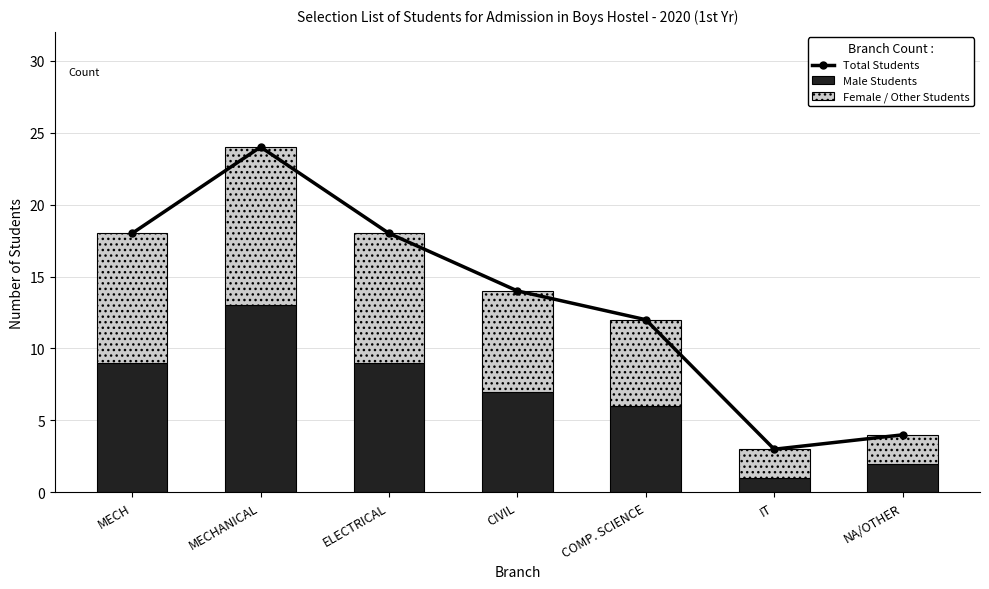

Reading right to left, transcribe all the data shown in this chart.

Total Students: 4	3	12	14	18	24	18
Male Students: 2	1	6	7	9	13	9
Female / Other Students: 2	2	6	7	9	11	9